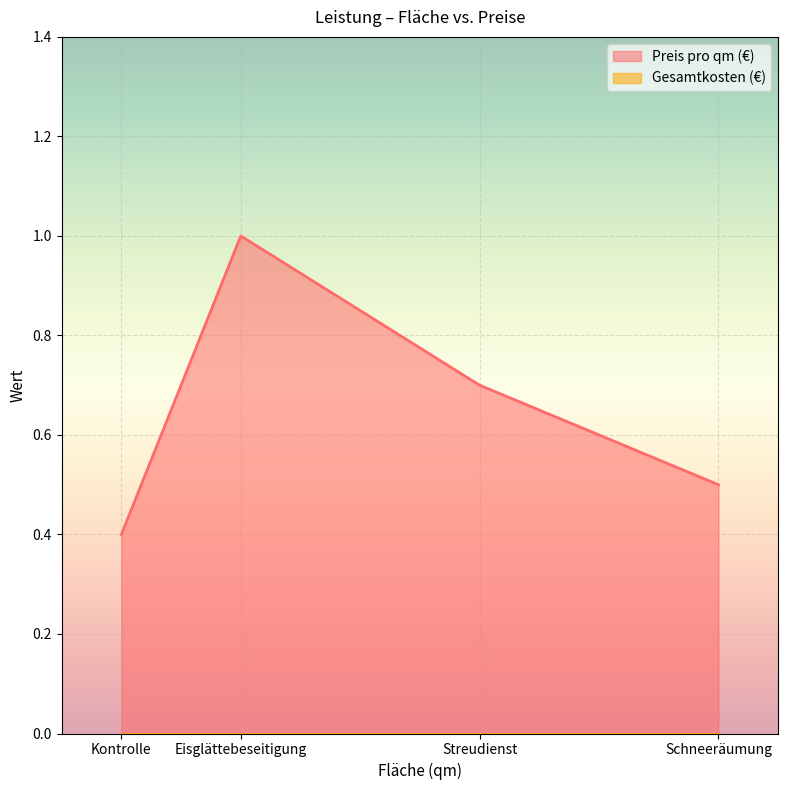

How many categories are shown in the chart?

4